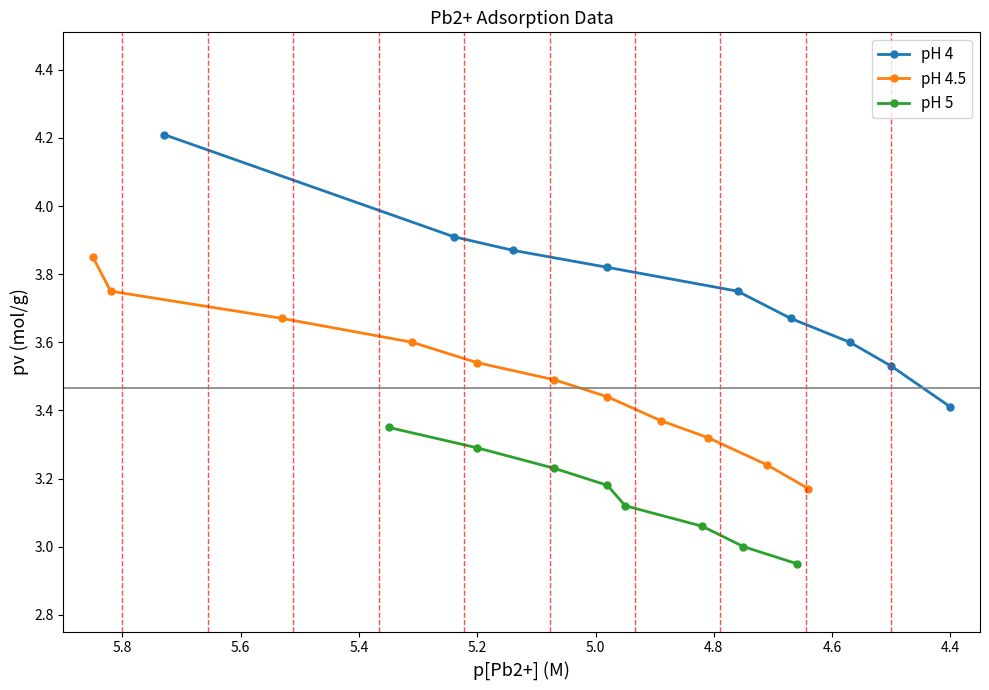

Reading left to right, list all the values displayed in this chart.

p[Pb2+] (M): 5.7	5.2	5.1	5.0	4.8	4.7	4.6	4.5	4.4	5.8	5.8	5.5	5.3	5.2	5.1	5.0	4.9	4.8	4.7	4.6	4.5	5.3	5.2	5.1	5.0	5.0	4.8	4.8	4.7
pv (mol/g): 4.2	3.9	3.9	3.8	3.8	3.7	3.6	3.5	3.4	3.9	3.8	3.7	3.6	3.5	3.5	3.4	3.4	3.3	3.2	3.2	3.1	3.4	3.3	3.2	3.2	3.1	3.1	3.0	3.0